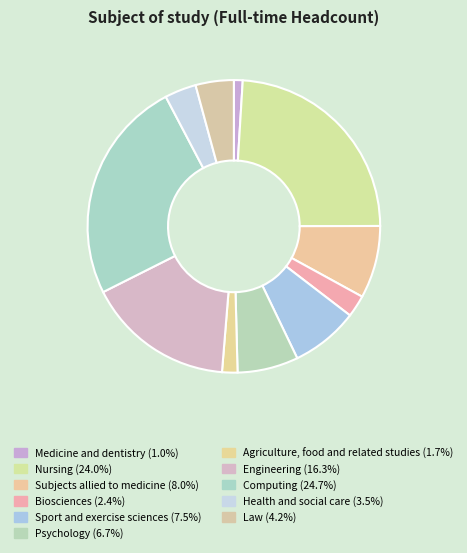

How many slices are in this pie chart?

11